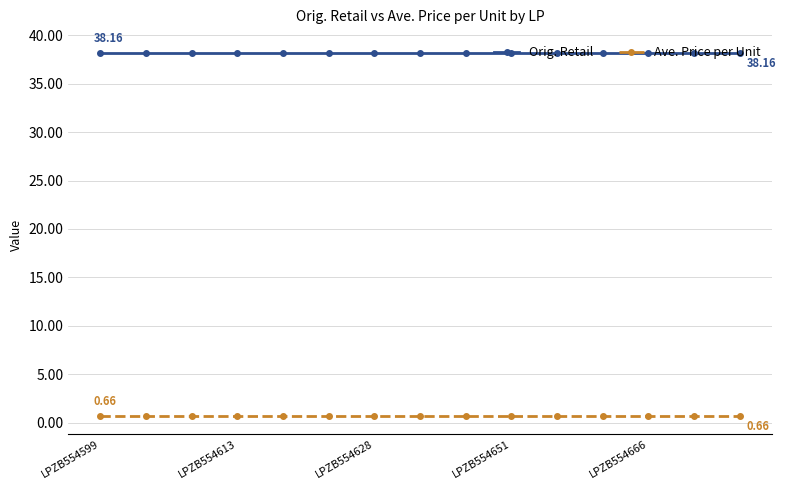

Rank the series by their average value, from highest to lowest.

Orig. Retail, Ave. Price per Unit